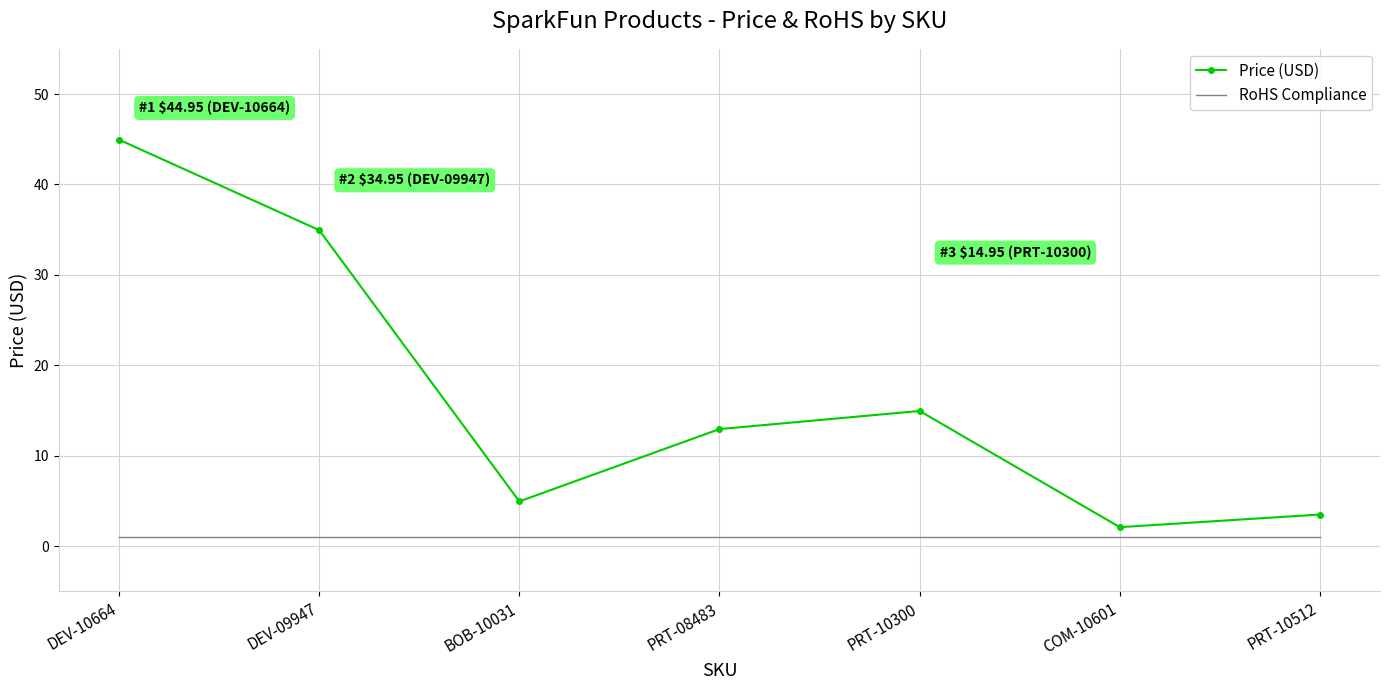

What is the sum of the RoHS Compliance values at DEV-10664 and PRT-10512?

2.0